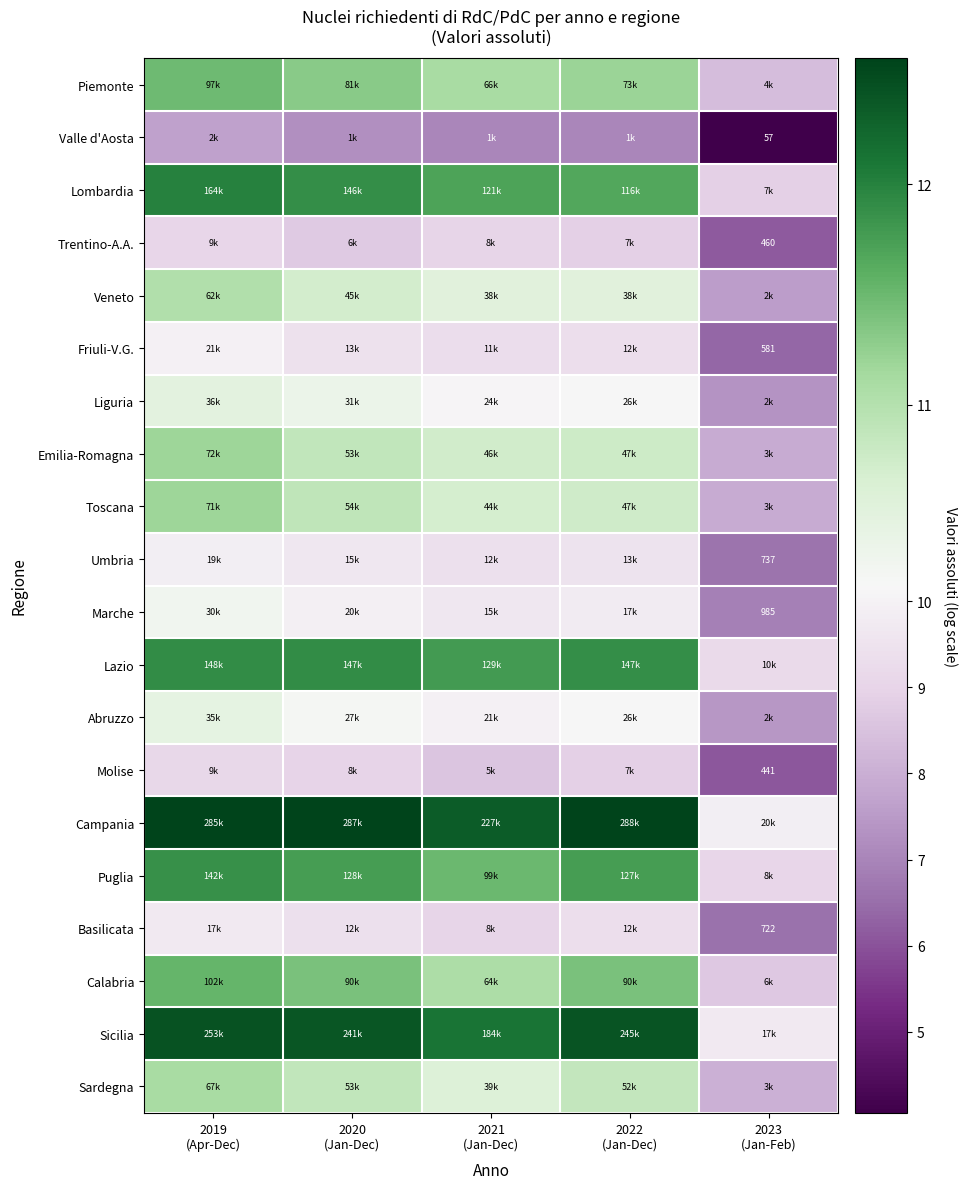

Rank the series by their maximum value, from highest to lowest.

Campania, Sicilia, Lombardia, Lazio, Puglia, Calabria, Piemonte, Emilia-Romagna, Toscana, Sardegna, Veneto, Liguria, Abruzzo, Marche, Friuli-V.G., Umbria, Basilicata, Molise, Trentino-A.A., Valle d'Aosta